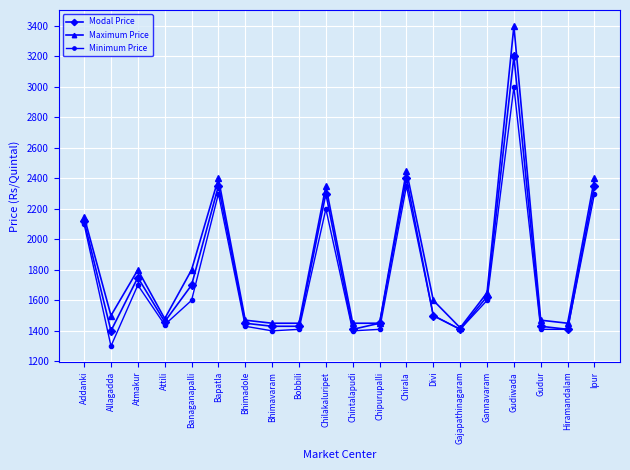

What is the label of the 11th point from the left?

Chintalapudi